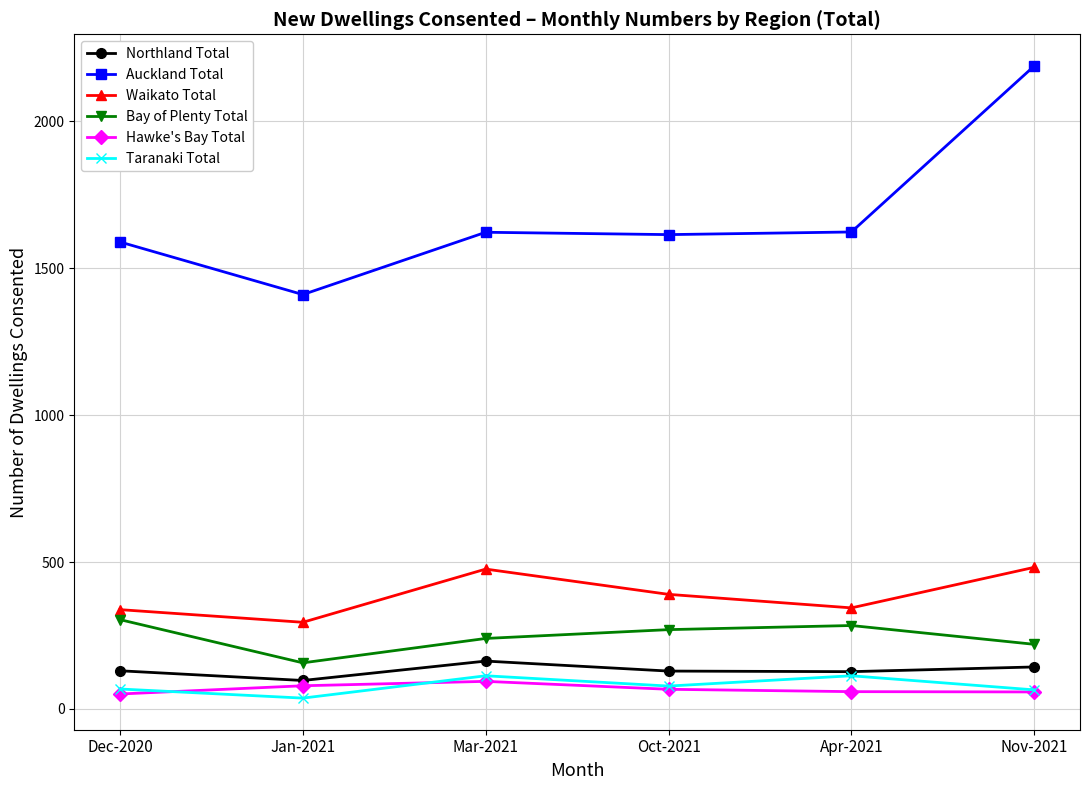

True or false: Bay of Plenty Total and Taranaki Total intersect in this chart.

False